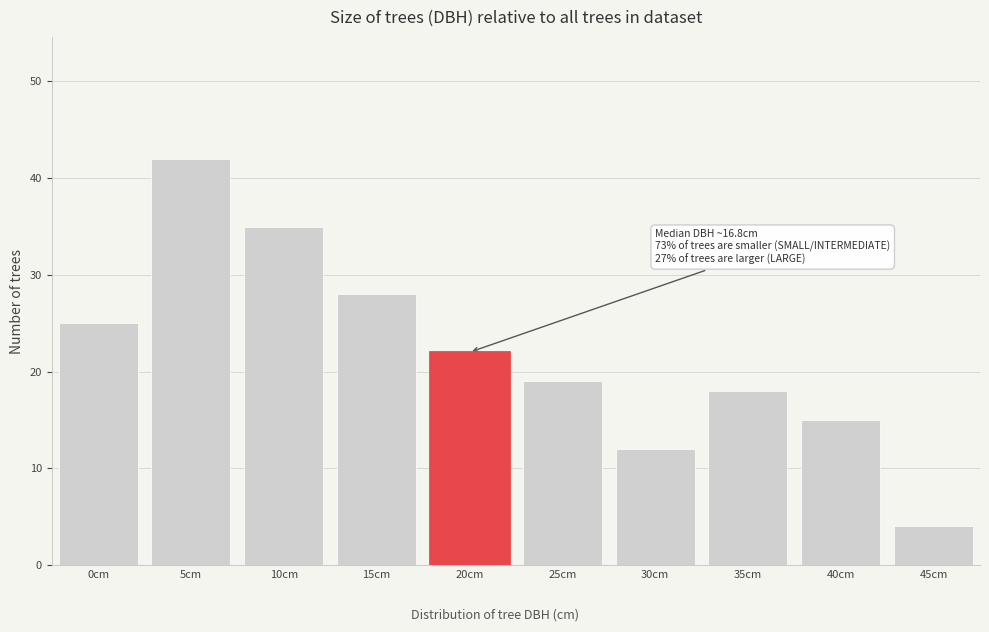

Reading left to right, what are all the values shown in this chart?

25	42	35	28	22	19	12	18	15	4